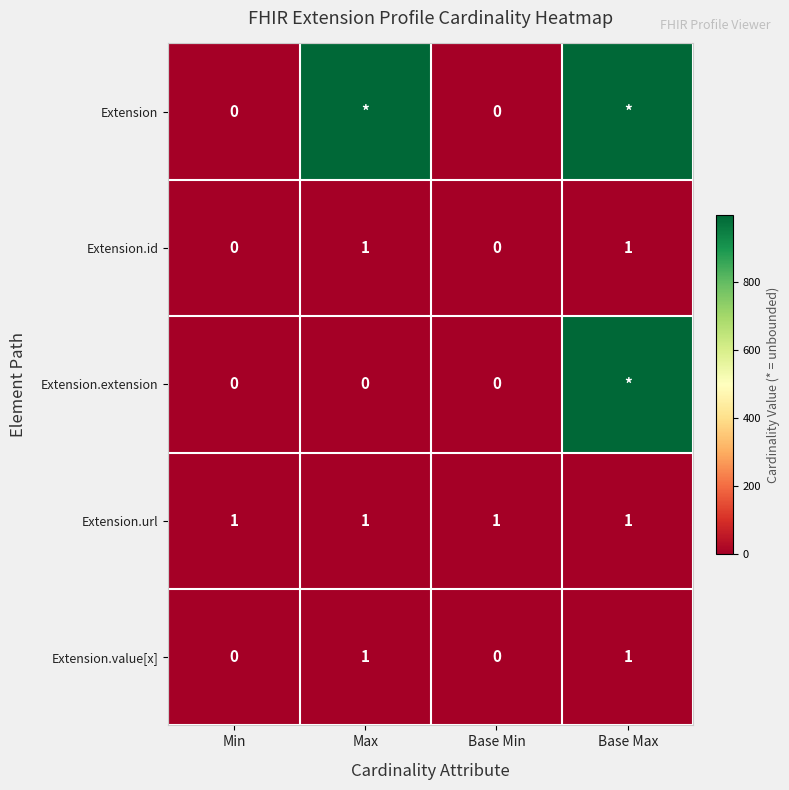

What is the total value across all series at Base Max?

2001